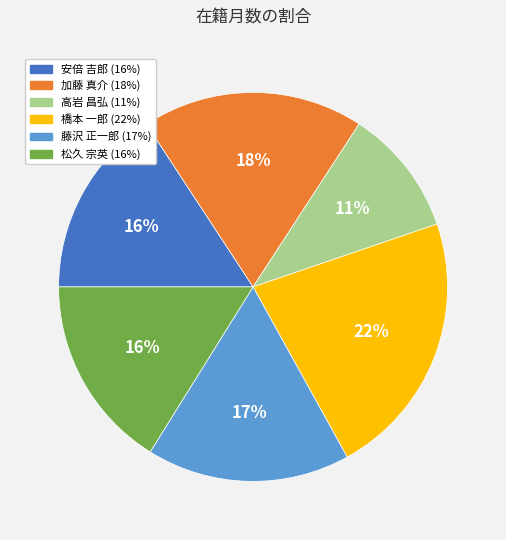

To the nearest percent, what is the average slice percentage?

17%